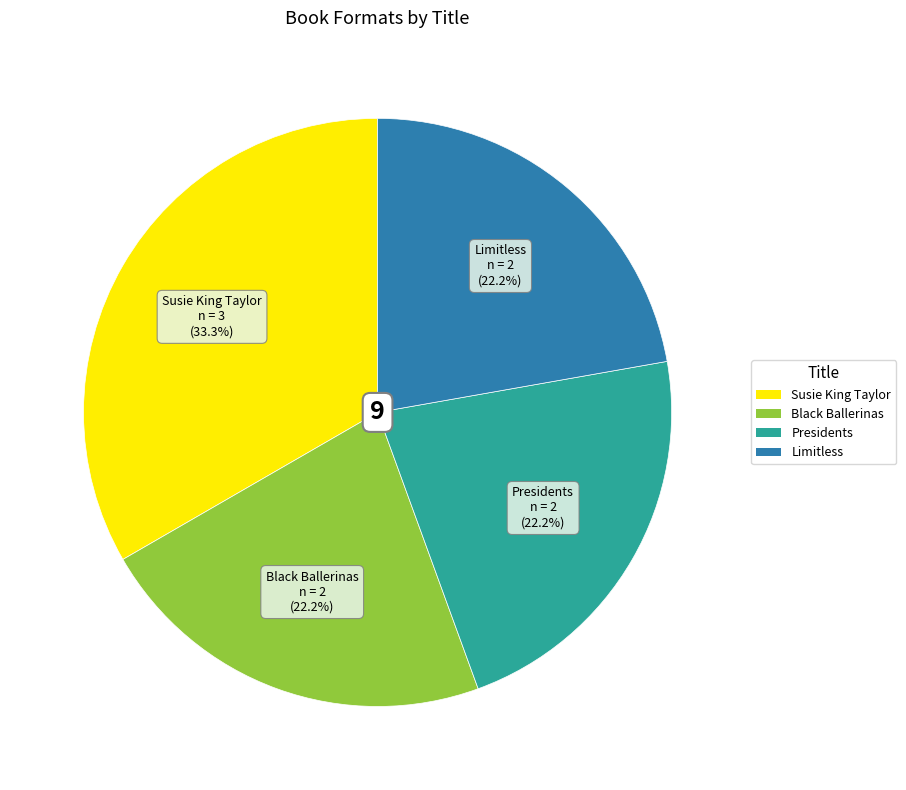

Is it true that Black Ballerinas is 13% of the pie?

False